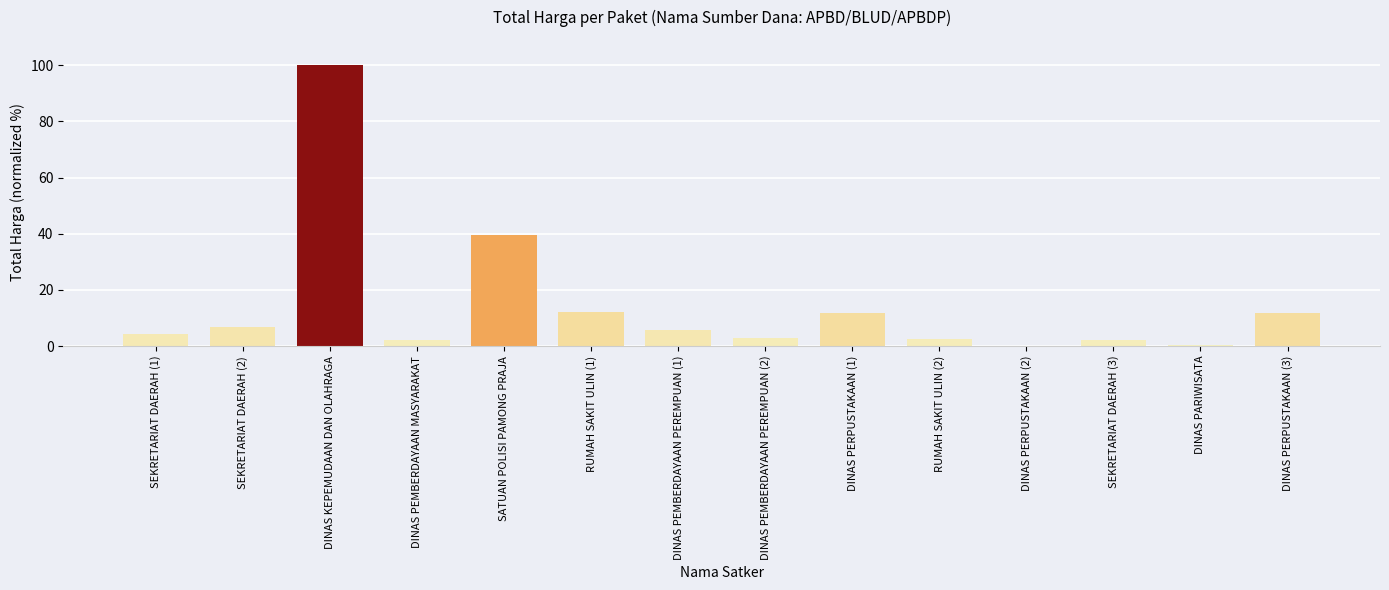

What is the sum of all values?

202.1